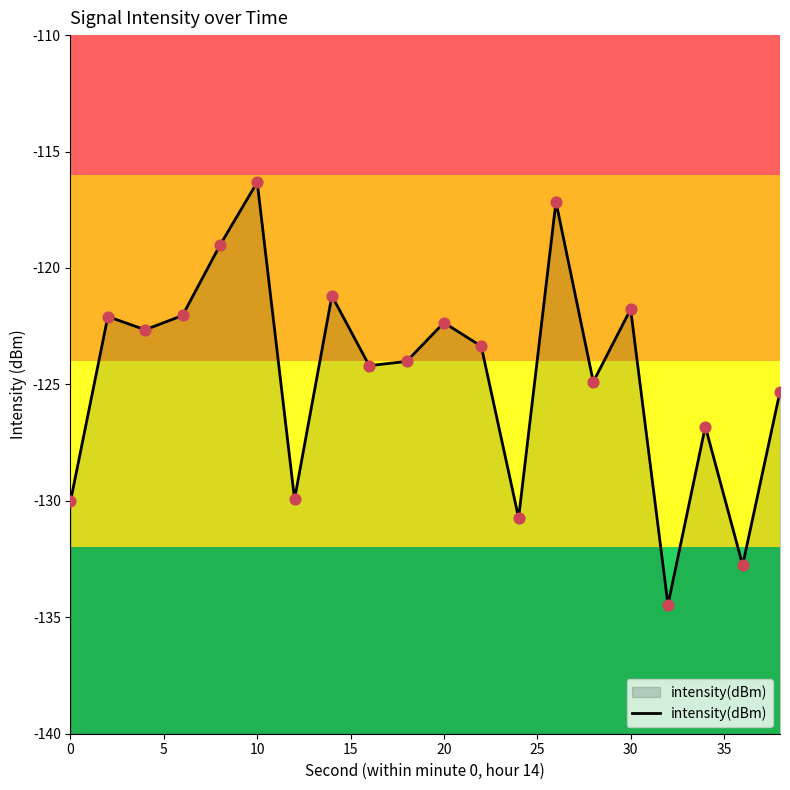

Which has a higher value, 15 or 20?

20